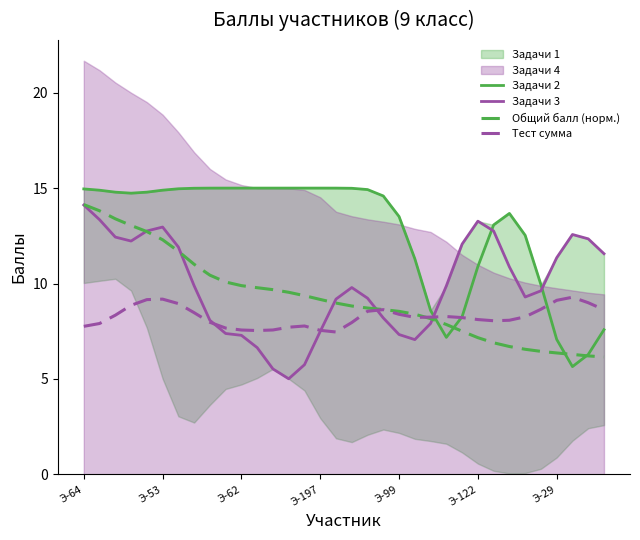

What is the difference between the Тест сумма values at Э-64 and 16?

0.3